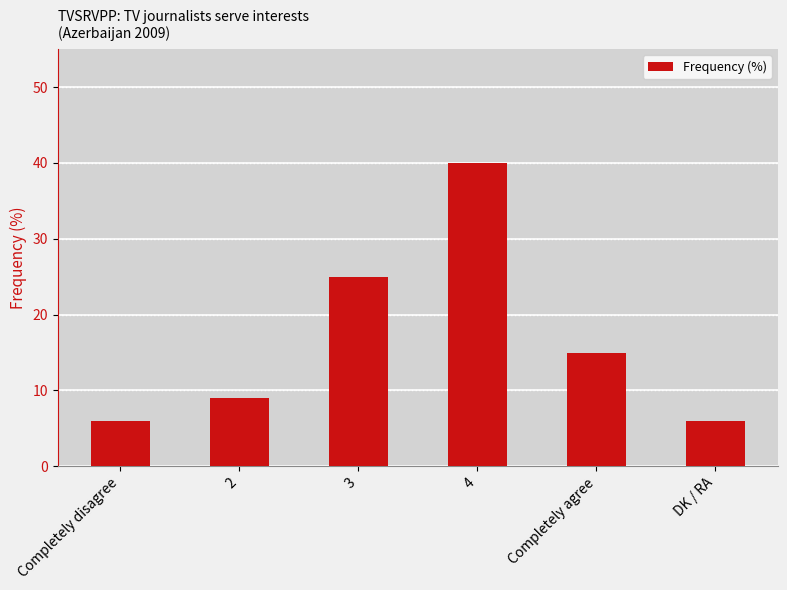

How many bars are there in total?

6